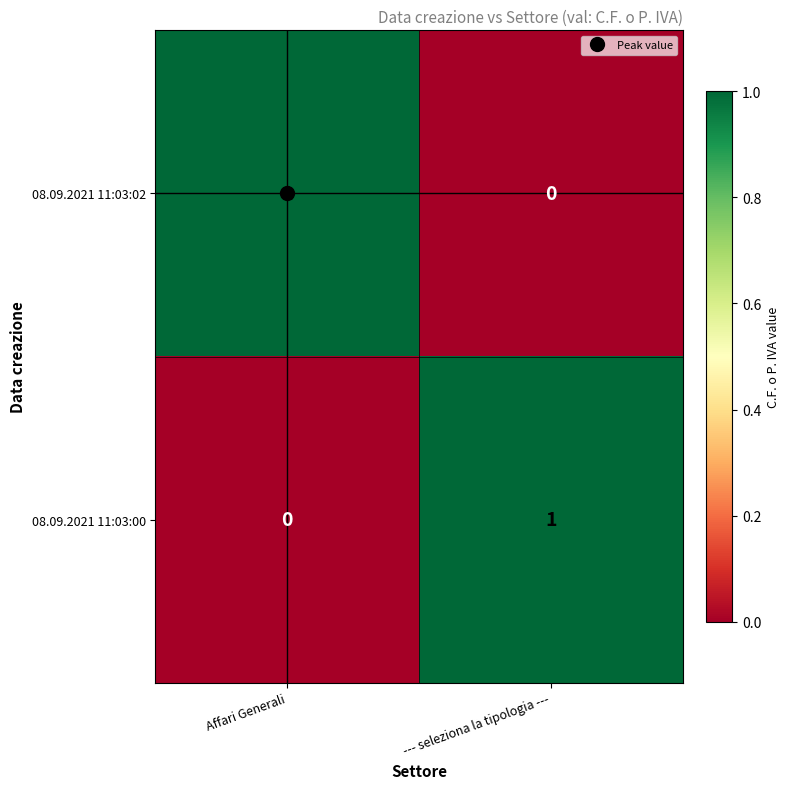

Rank the categories by 08.09.2021 11:03:00 value from highest to lowest.

--- seleziona la tipologia ---, Affari Generali